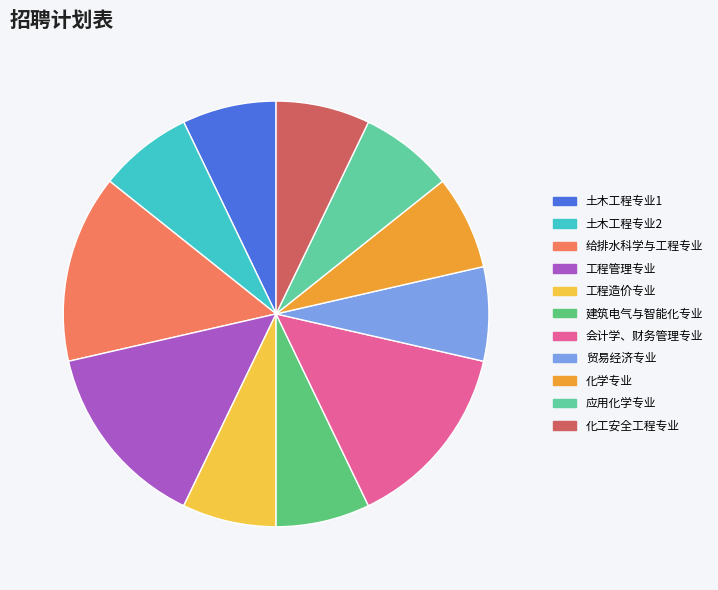

How many slices are in this pie chart?

11